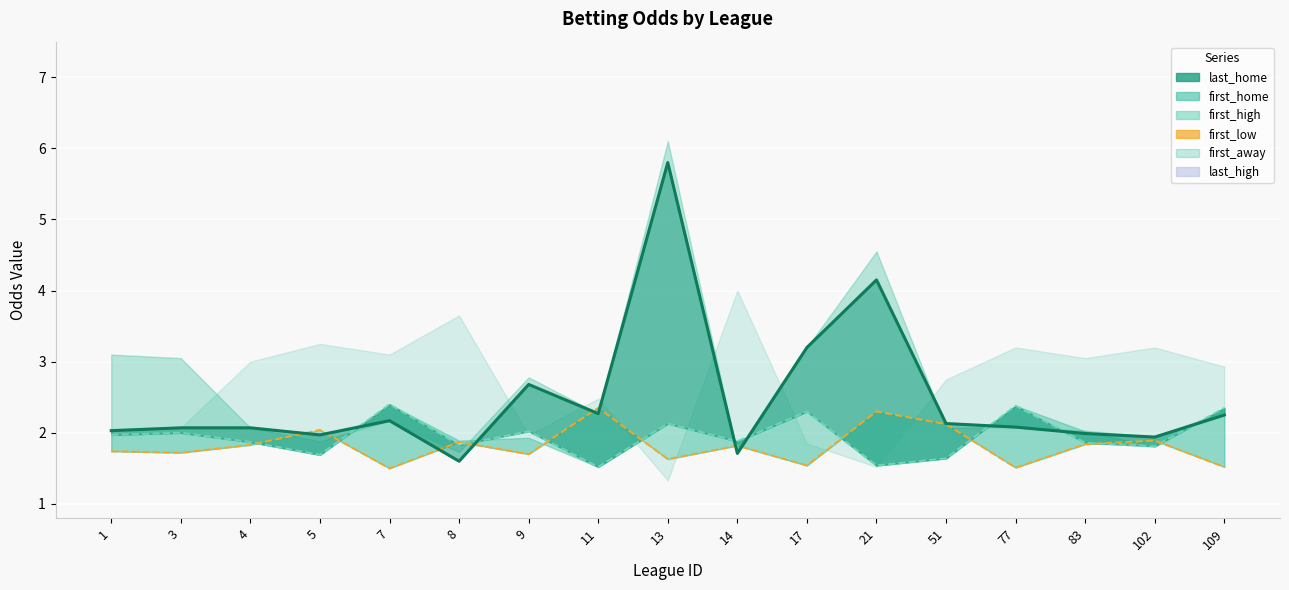

At which label is first_low (line) closest to 1?

7